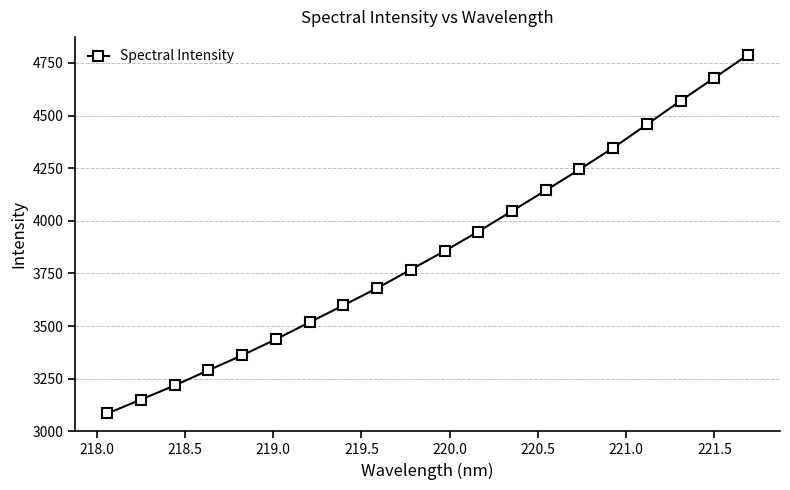

True or false: there are more than 0 points higher than both neighbors.

False